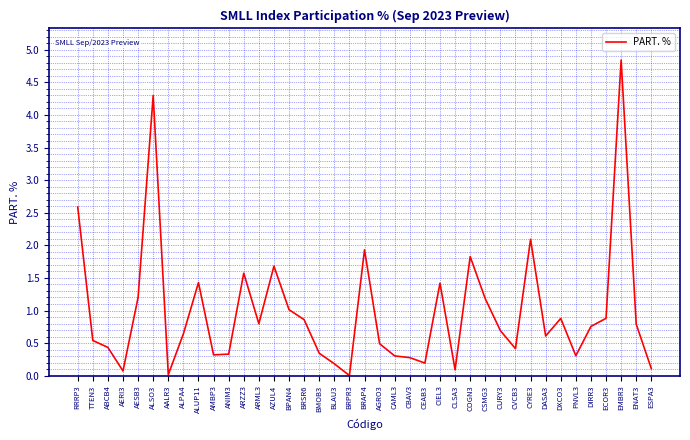

Is it true that the value at ARZZ3 is 1.6?

True